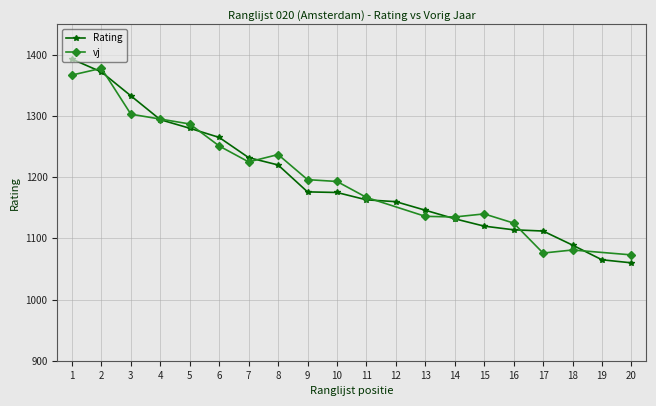

List the labels in order of value, smallest first.

20, 19, 18, 17, 16, 15, 14, 13, 12, 11, 10, 9, 8, 7, 6, 5, 4, 3, 2, 1